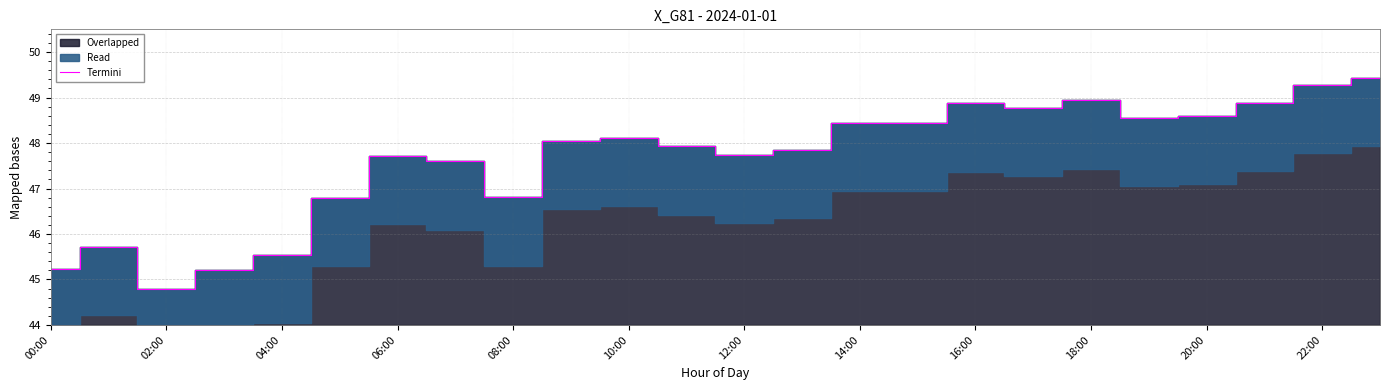

What is the highest value of the Termini series?

49.4